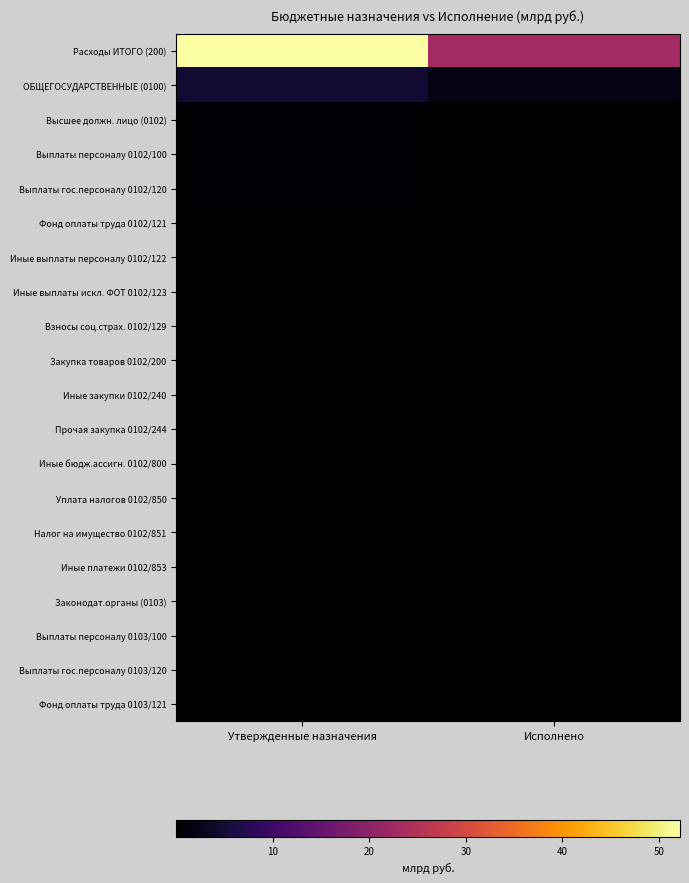

Reading left to right, extract all data points from this chart.

Расходы ИТОГО (200): Утвержденные назначения=52.2	Исполнено=22.9
ОБЩЕГОСУДАРСТВЕННЫЕ (0100): Утвержденные назначения=4.5	Исполнено=1.9
Высшее должн. лицо (0102): Утвержденные назначения=0.2	Исполнено=0.1
Выплаты персоналу 0102/100: Утвержденные назначения=0.2	Исполнено=0.1
Выплаты гос.персоналу 0102/120: Утвержденные назначения=0.2	Исполнено=0.1
Фонд оплаты труда 0102/121: Утвержденные назначения=0.2	Исполнено=0.1
Иные выплаты персоналу 0102/122: Утвержденные назначения=0.0	Исполнено=0.0
Иные выплаты искл. ФОТ 0102/123: Утвержденные назначения=0.0	Исполнено=0.0
Взносы соц.страх. 0102/129: Утвержденные назначения=0.1	Исполнено=0.0
Закупка товаров 0102/200: Утвержденные назначения=0.0	Исполнено=0.0
Иные закупки 0102/240: Утвержденные назначения=0.0	Исполнено=0.0
Прочая закупка 0102/244: Утвержденные назначения=0.0	Исполнено=0.0
Иные бюдж.ассигн. 0102/800: Утвержденные назначения=0.0	Исполнено=0.0
Уплата налогов 0102/850: Утвержденные назначения=0.0	Исполнено=0.0
Налог на имущество 0102/851: Утвержденные назначения=0.0	Исполнено=0.0
Иные платежи 0102/853: Утвержденные назначения=0.0	Исполнено=0.0
Законодат.органы (0103): Утвержденные назначения=0.1	Исполнено=0.0
Выплаты персоналу 0103/100: Утвержденные назначения=0.1	Исполнено=0.0
Выплаты гос.персоналу 0103/120: Утвержденные назначения=0.1	Исполнено=0.0
Фонд оплаты труда 0103/121: Утвержденные назначения=0.0	Исполнено=0.0